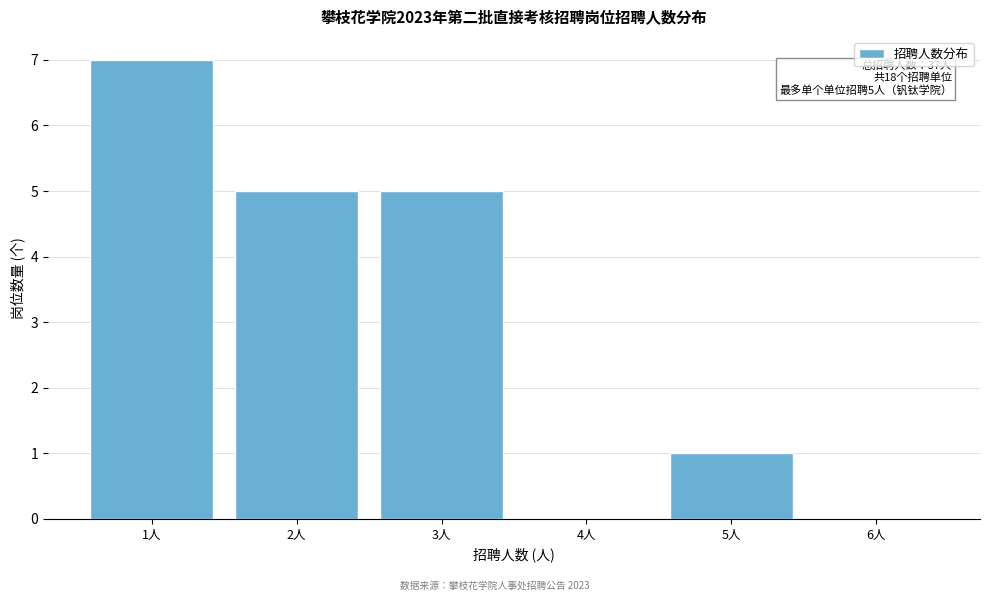

Reading left to right, what are all the values shown in this chart?

1人=7	2人=5	3人=5	4人=0	5人=1	6人=0